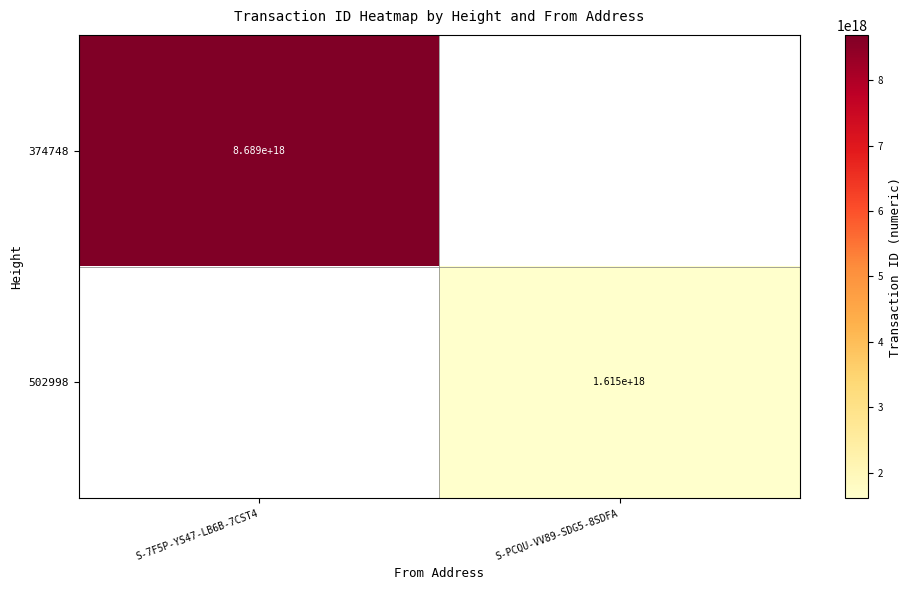

What is the minimum value shown in the chart?

1615098256952756224.0